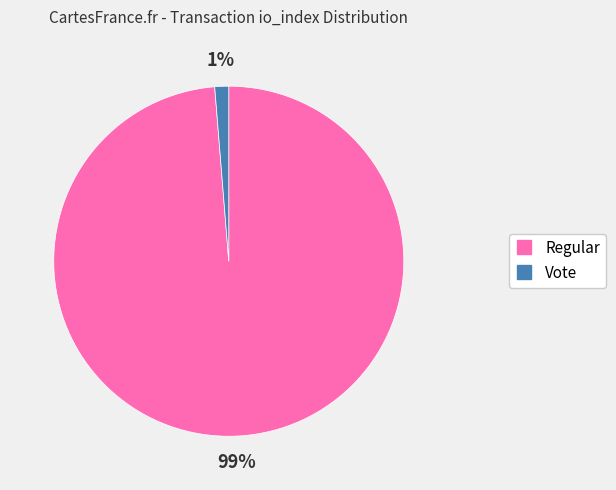

Is there a majority slice in this chart?

Yes